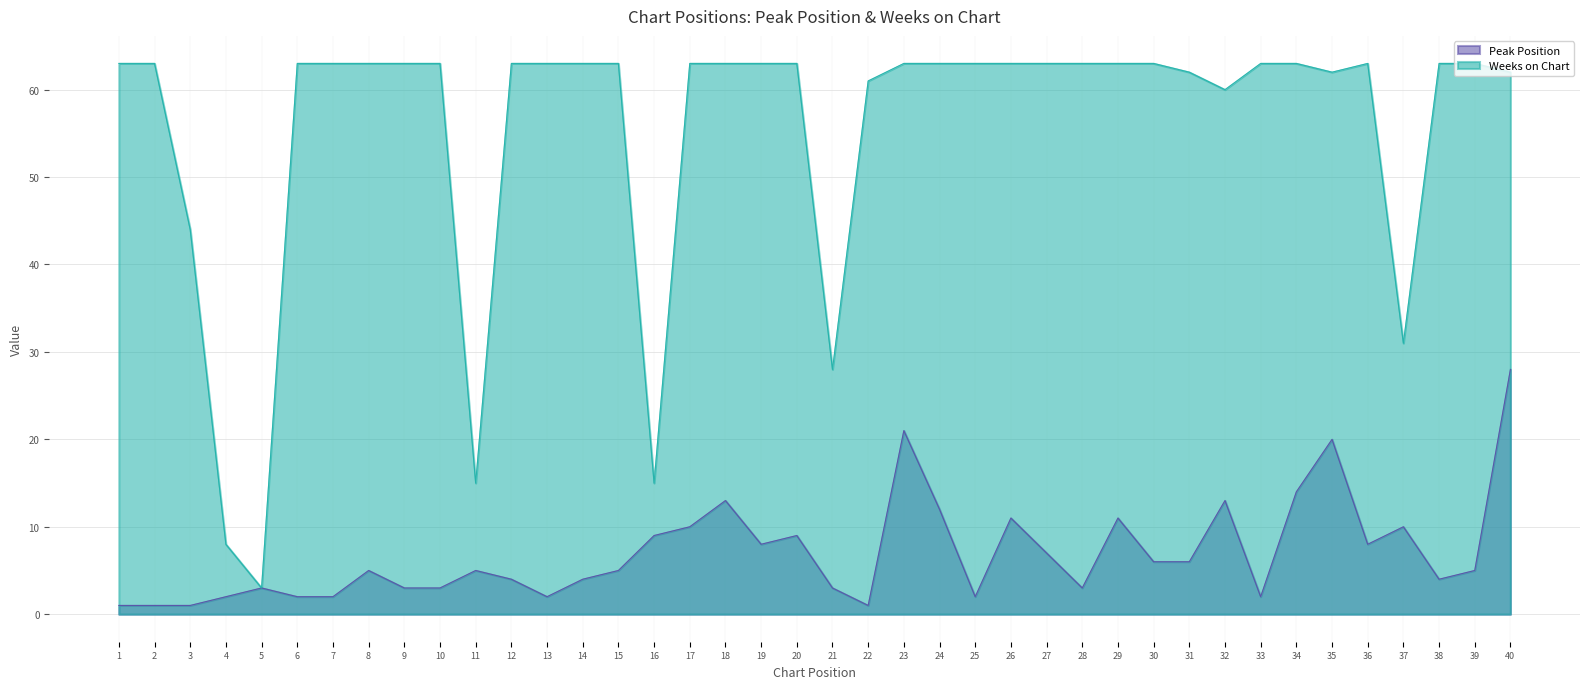

How many values in the Peak Position series are below 5?

18